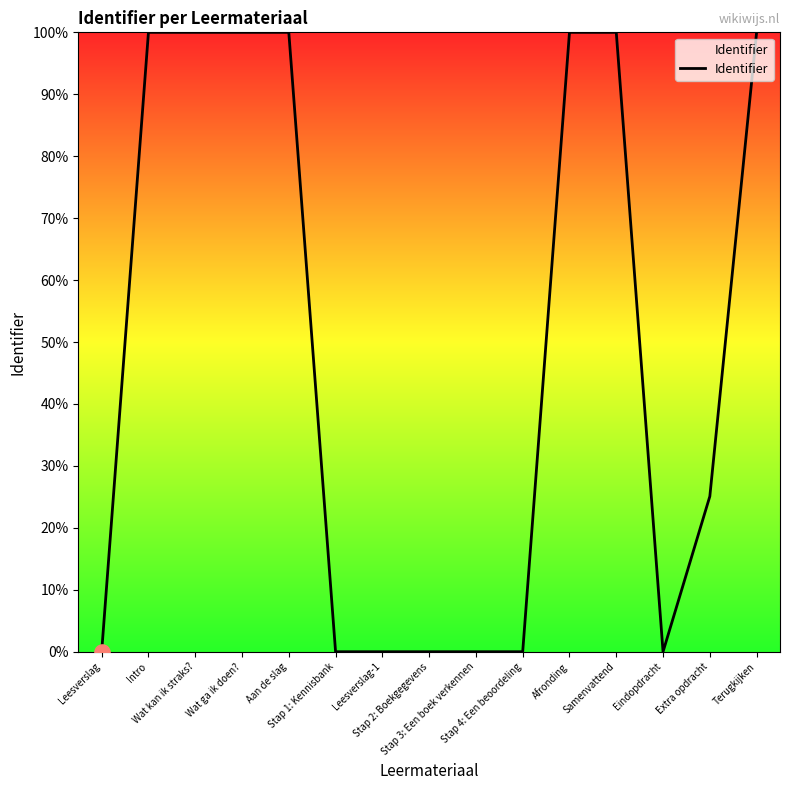

What is the change in value from Wat ga ik doen? to Stap 4: Een beoordeling?

-100.0